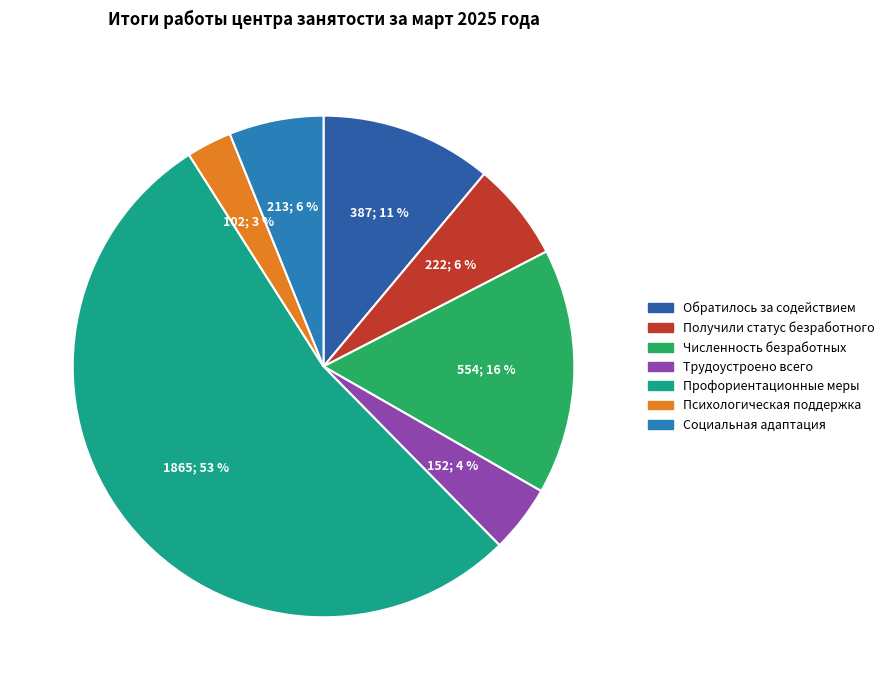

How many segments does this pie chart have?

7